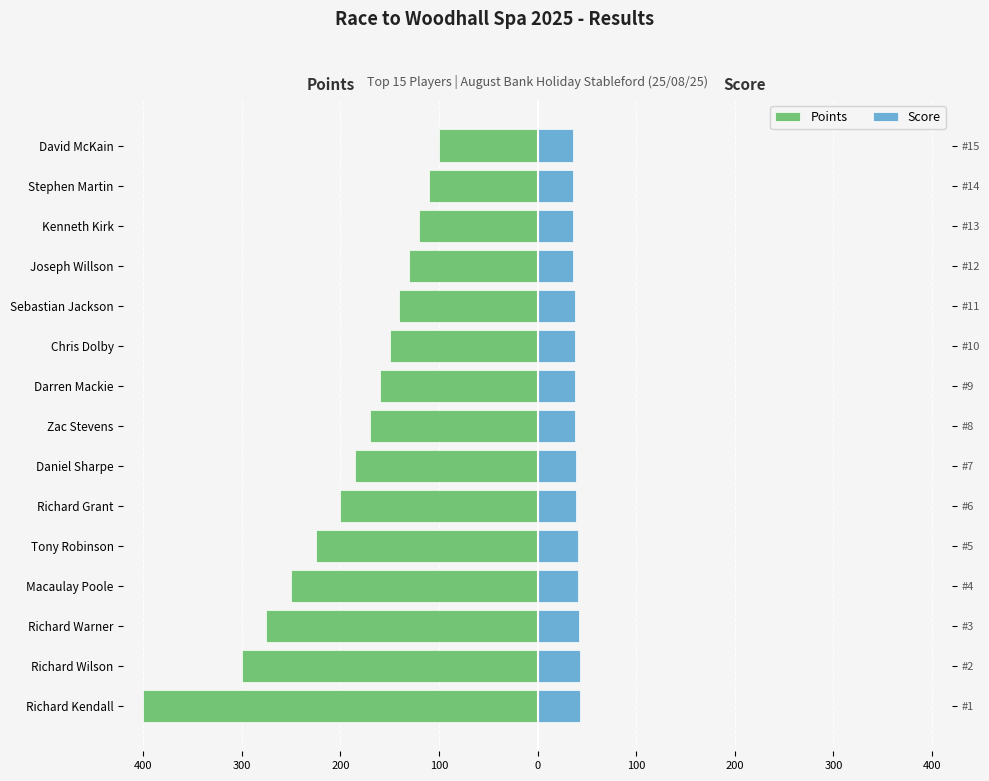

What is the highest value of the Score series?

43